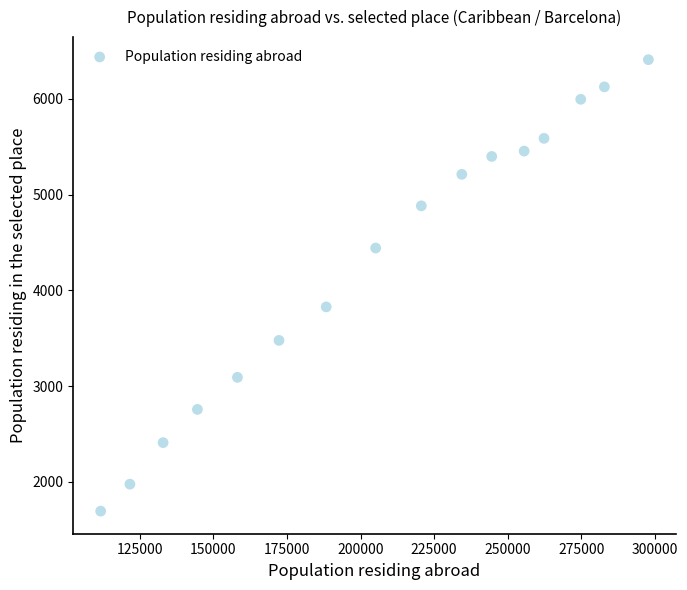

What is the range of X values (max minus min)?

186195